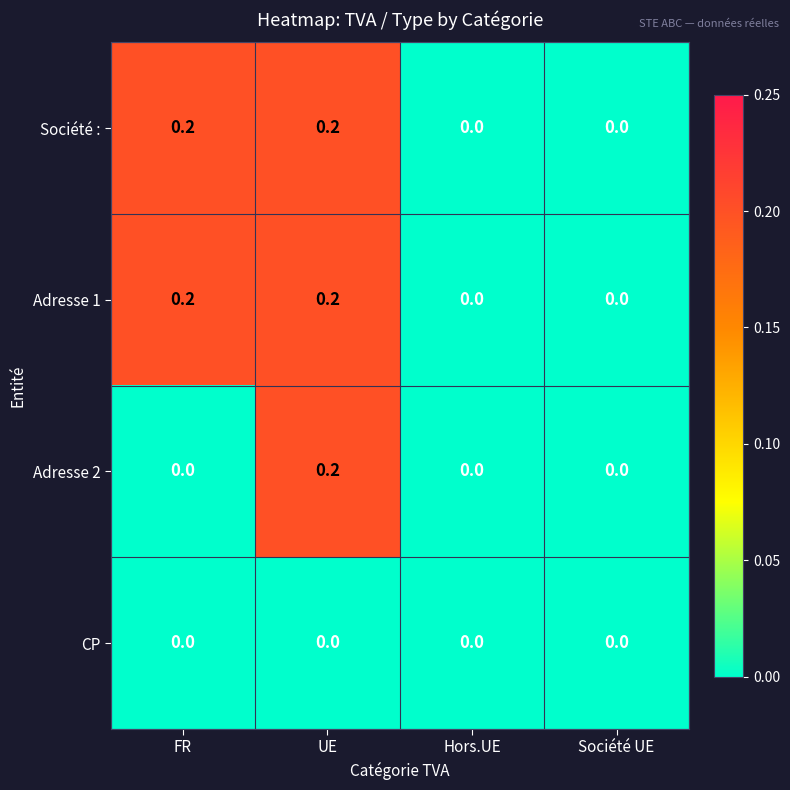

Reading left to right, list all the values displayed in this chart.

Société :: 0.2	0.2	0.0	0.0
Adresse 1: 0.2	0.2	0.0	0.0
Adresse 2: 0.0	0.2	0.0	0.0
CP: 0.0	0.0	0.0	0.0